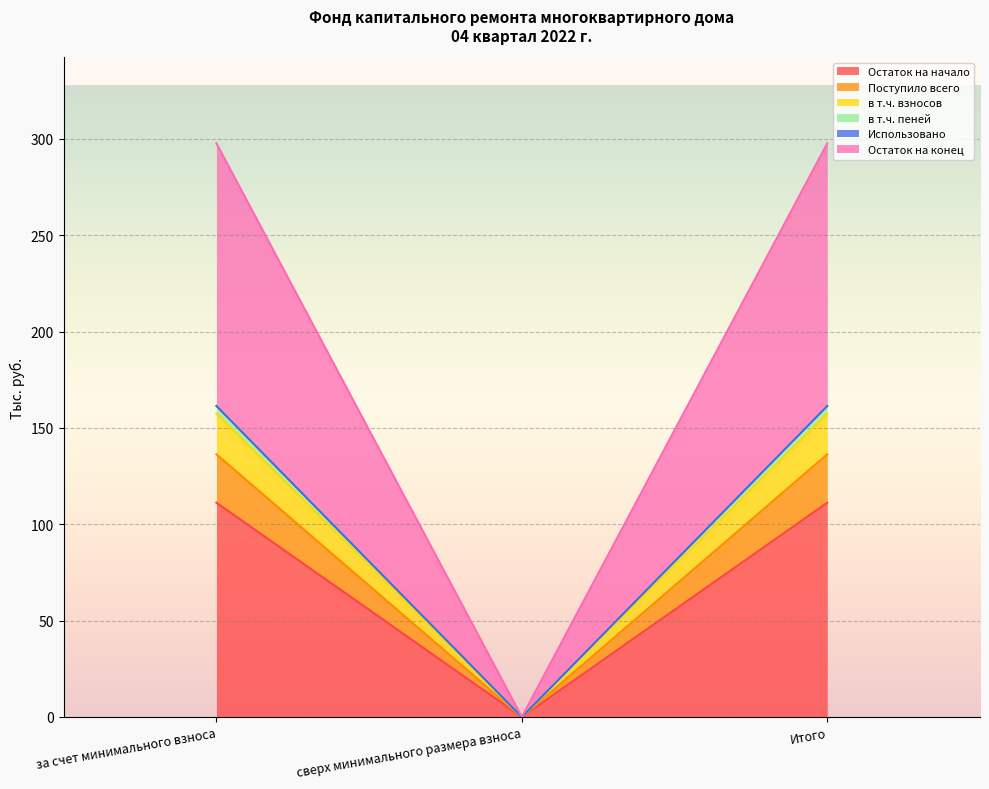

Which label corresponds to the smallest value in the chart?

сверх минимального размера взноса